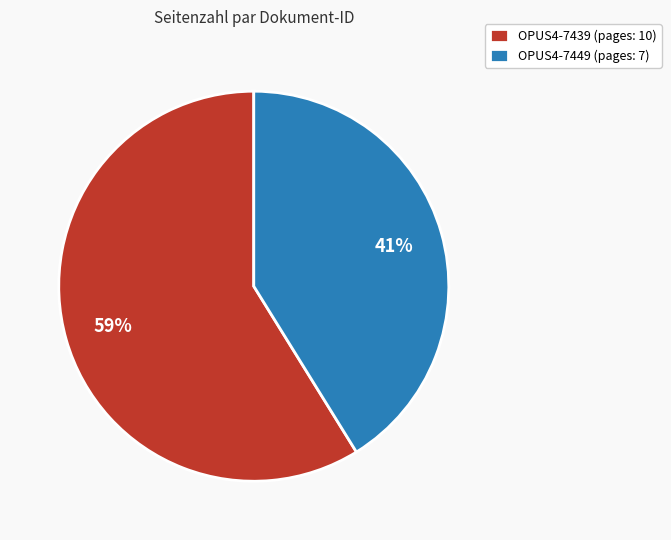

Which slice is the largest?

OPUS4-7439